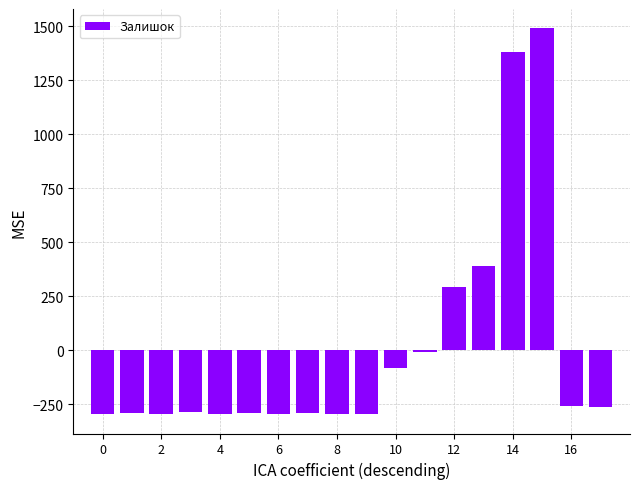

What is the difference between the maximum and minimum values?

1786.0